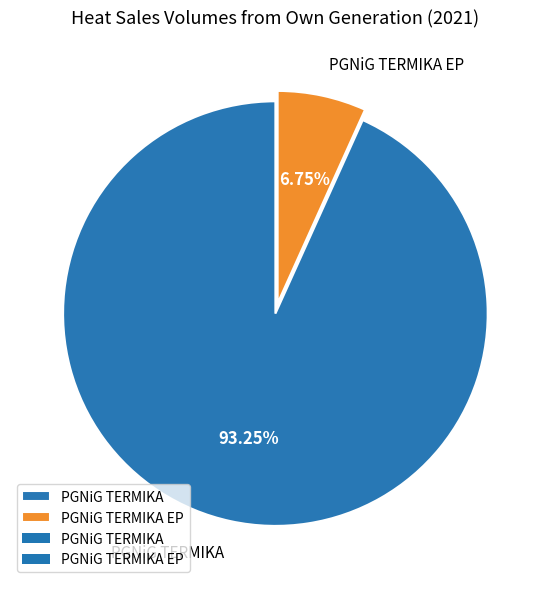

Which category has the smallest portion of the pie?

PGNiG TERMIKA EP